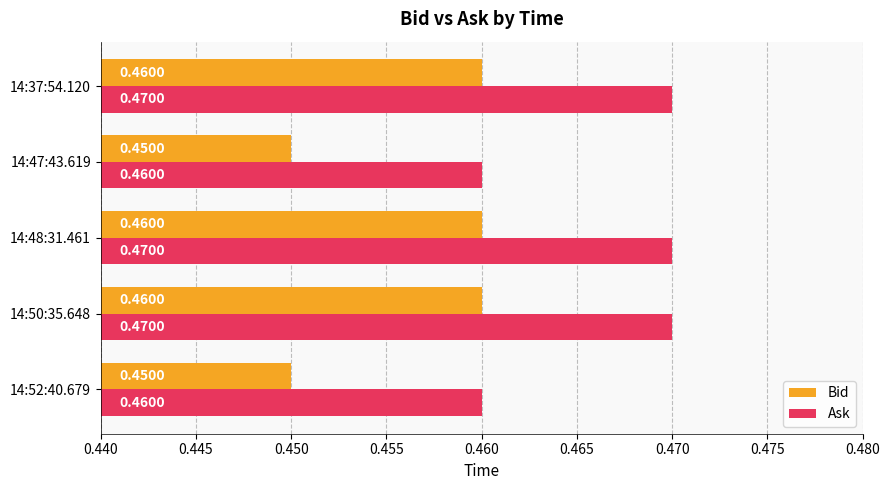

List the series in order of their peak value, lowest first.

Bid, Ask